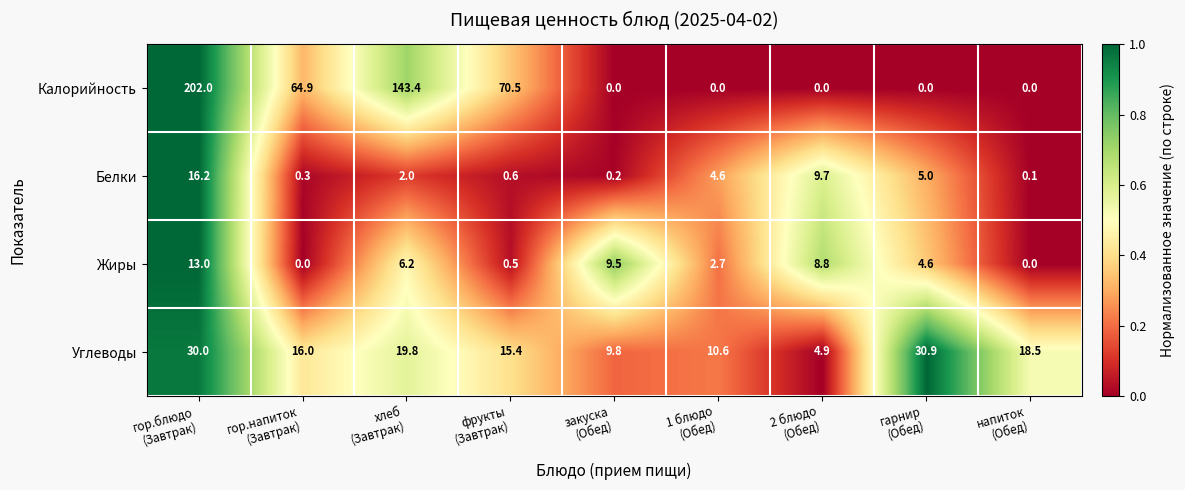

What is the maximum value shown in the chart?

202.0